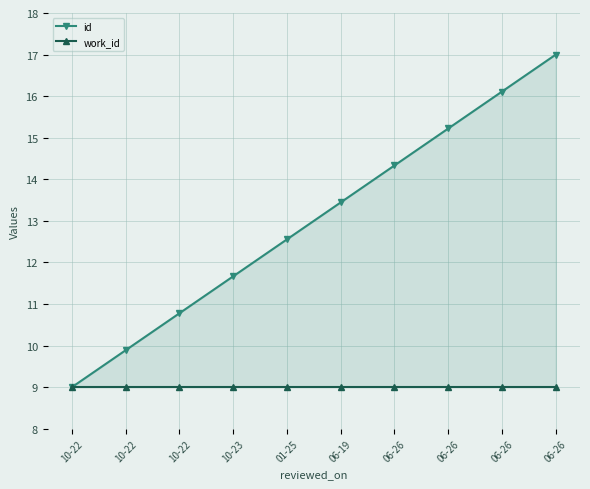

What is the maximum value for work_id?

9.0